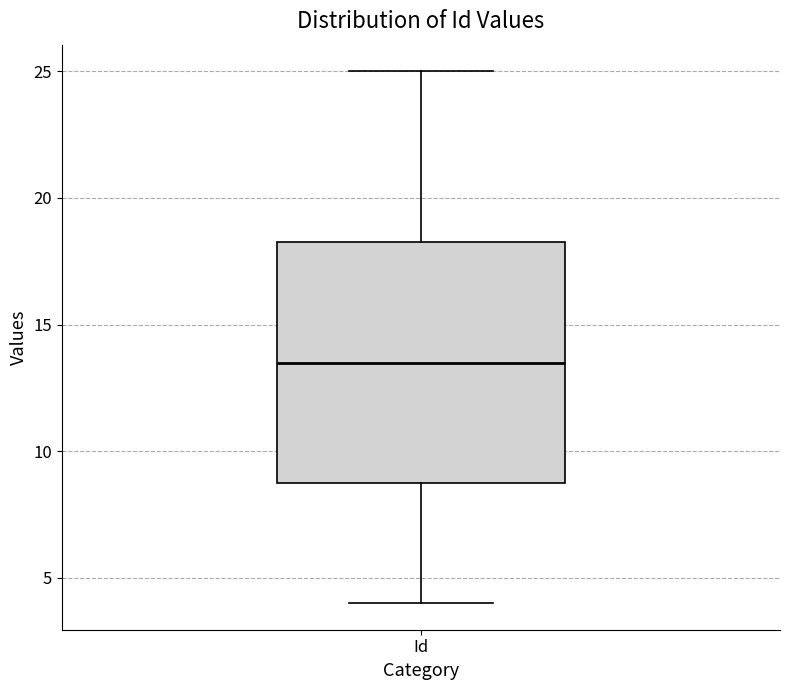

Read this box plot against the y-axis: the position of the median line, the range covered by the box, and the ends of both whiskers. The values are not printed on the chart, so give them approximately, as read against the axis.

median 13.5, box 9.0 to 18.5, whiskers 4.0 to 25.0